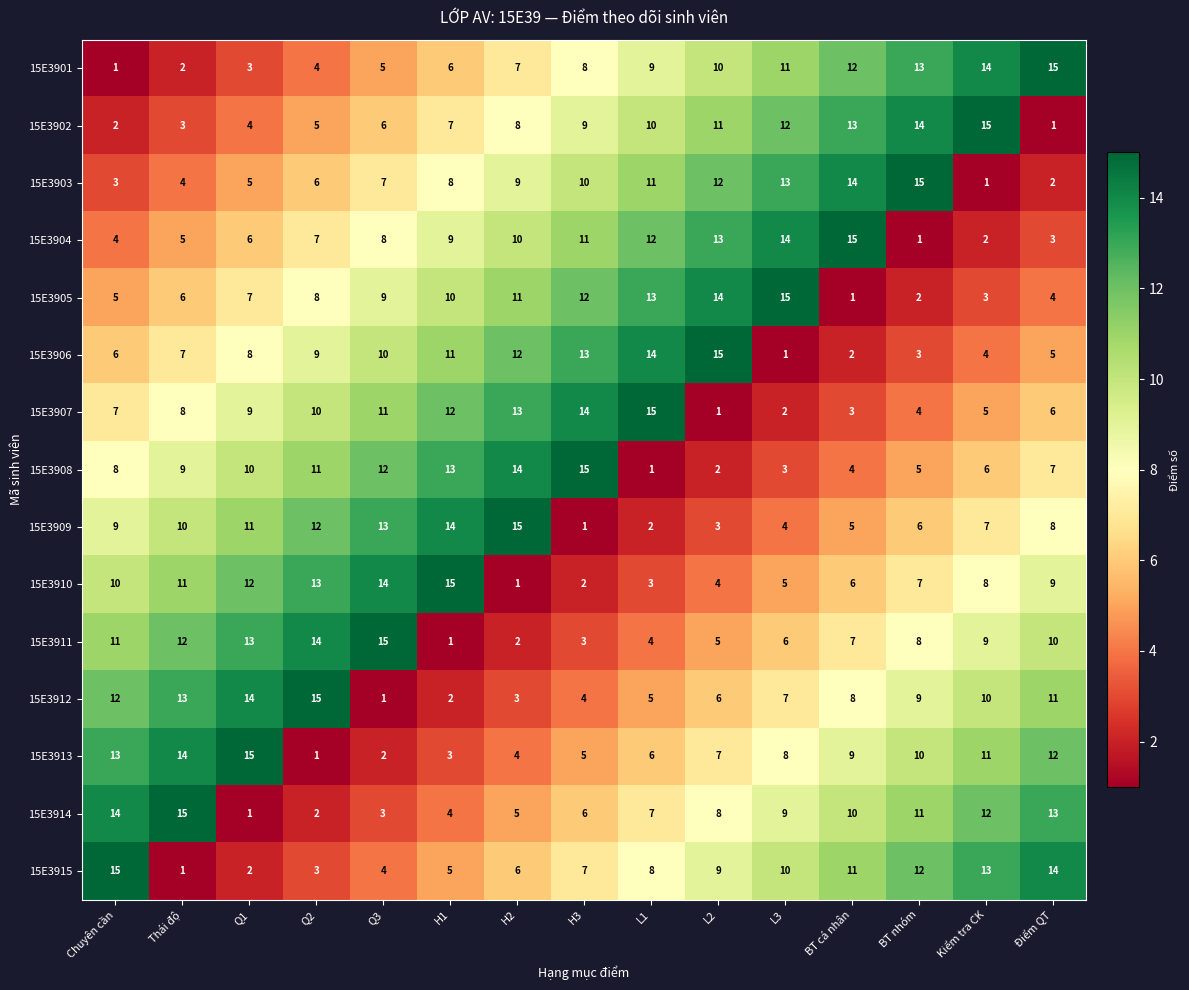

The value of 15E3914 at Kiểm tra CK is 19. True or false?

False